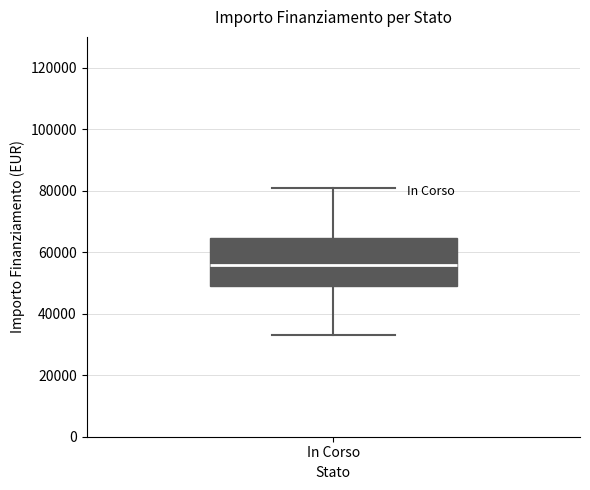

Where does the upper whisker of the box for In Corso end on the y-axis? The values are not printed on the chart, so give them approximately, as read against the axis.

80000